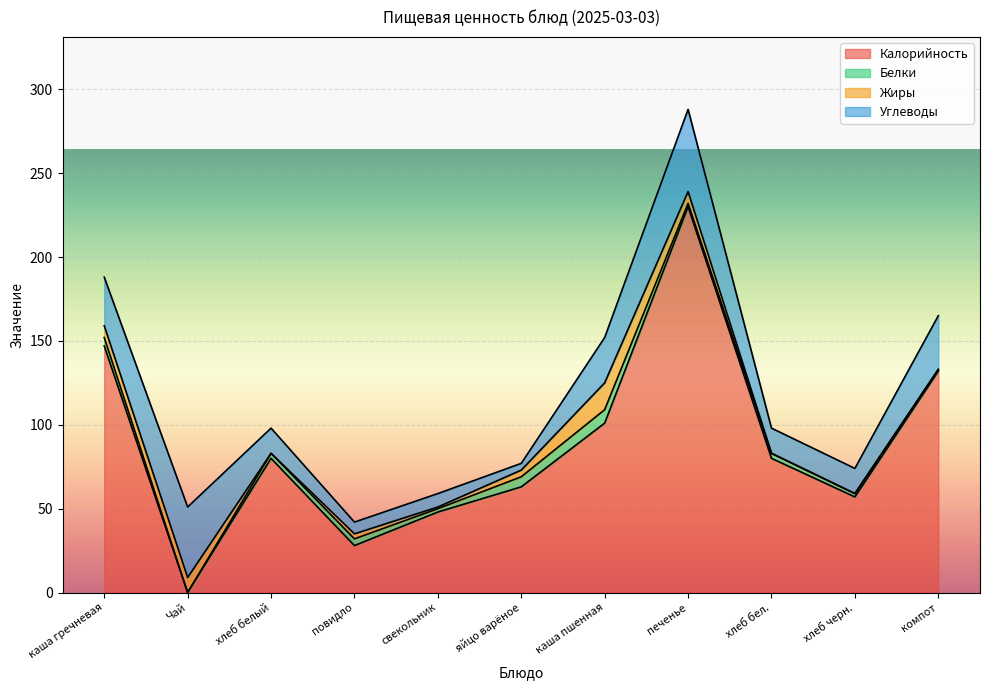

What position from the left is хлеб бел.?

9